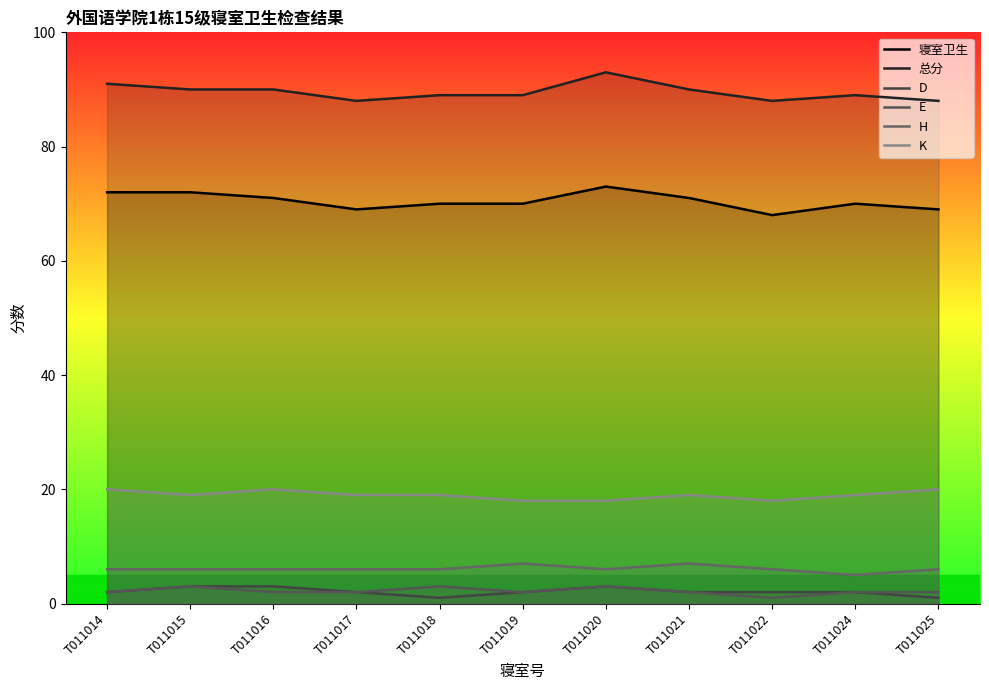

Which series has the largest range (max minus min)?

寝室卫生